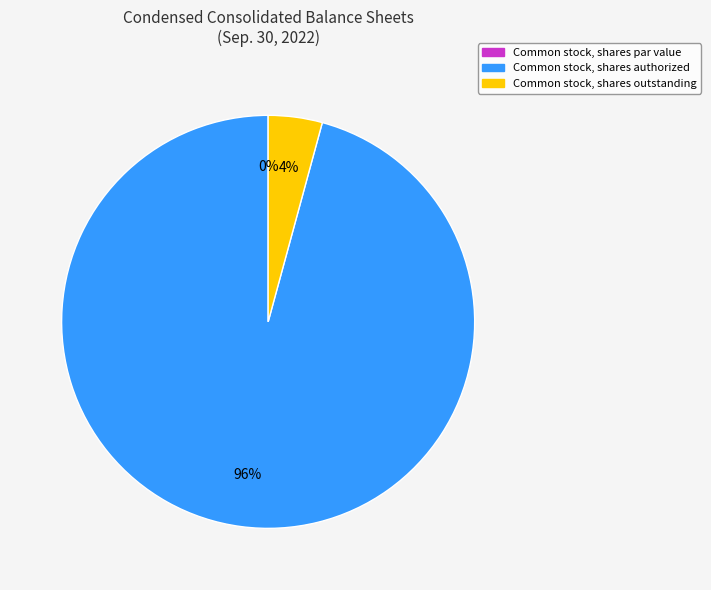

What is the change in value from Common stock, shares par value to Common stock, shares authorized?

+6666667.0